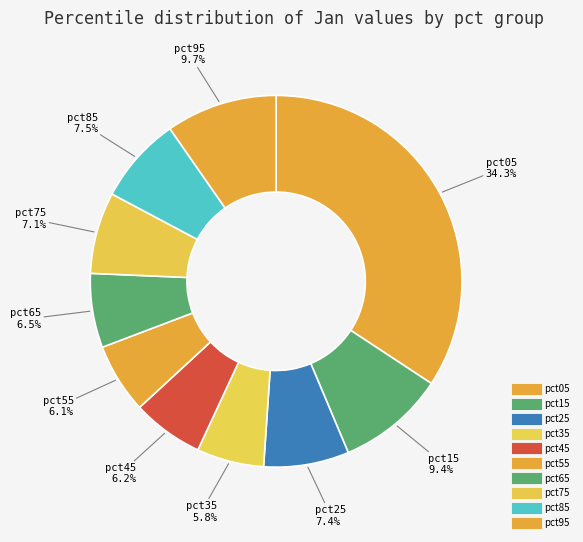

The pct65 slice represents 6% of the pie. True or false?

True